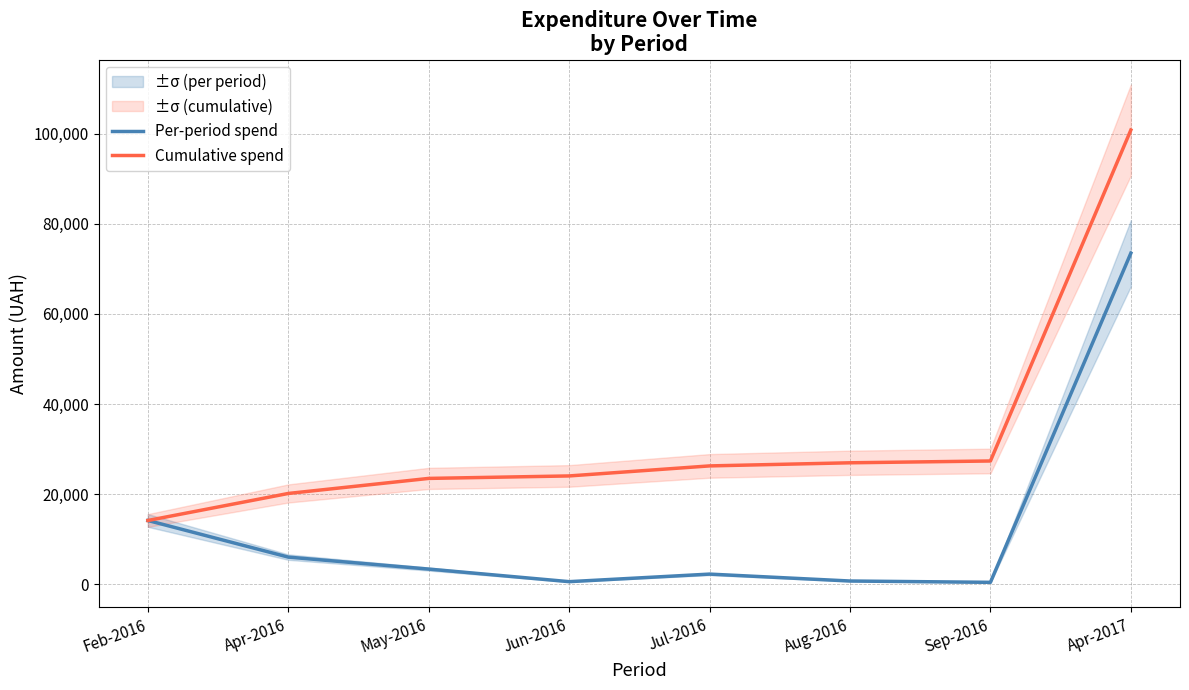

Count the number of categories in the chart.

8